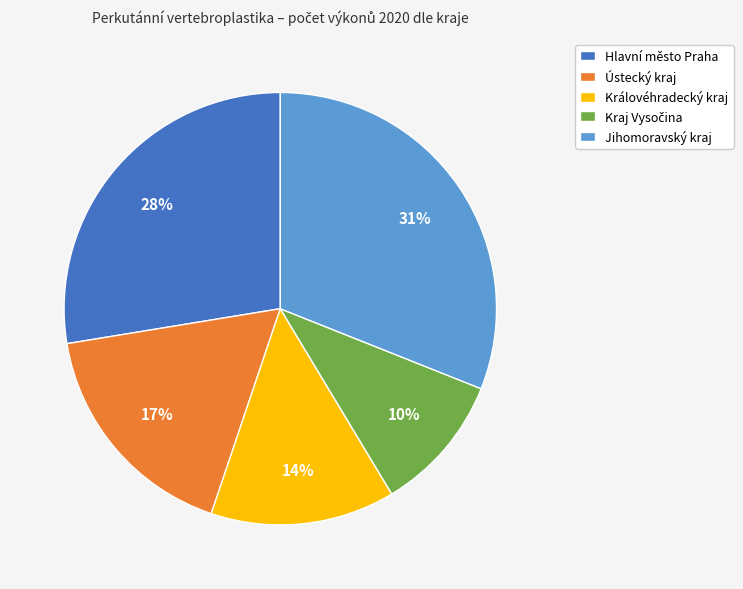

True or false: Jihomoravský kraj accounts for 31% of the total.

True